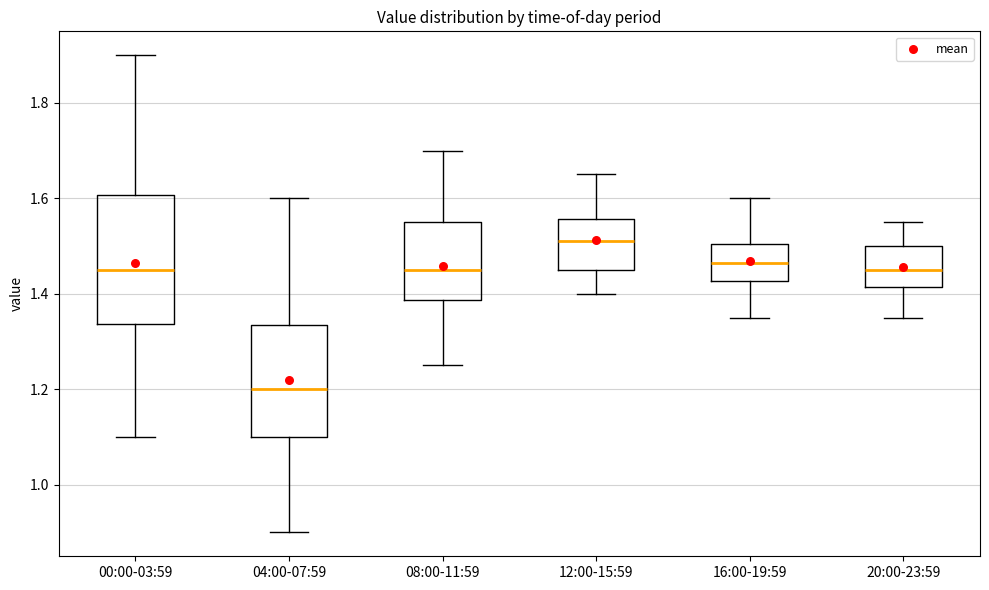

Reading left to right, transcribe this box plot: for each box, give where its median line is, the range the box spans, and where its two whiskers end, as read against the y-axis. The values are not printed on the chart, so give them approximately, as read against the axis.

00:00-03:59: median 1.46, box 1.34 to 1.60, whiskers 1.10 to 1.90
04:00-07:59: median 1.20, box 1.10 to 1.34, whiskers 0.90 to 1.60
08:00-11:59: median 1.46, box 1.38 to 1.56, whiskers 1.26 to 1.70
12:00-15:59: median 1.52, box 1.46 to 1.56, whiskers 1.40 to 1.66
16:00-19:59: median 1.46, box 1.42 to 1.50, whiskers 1.36 to 1.60
20:00-23:59: median 1.46, box 1.42 to 1.50, whiskers 1.36 to 1.56